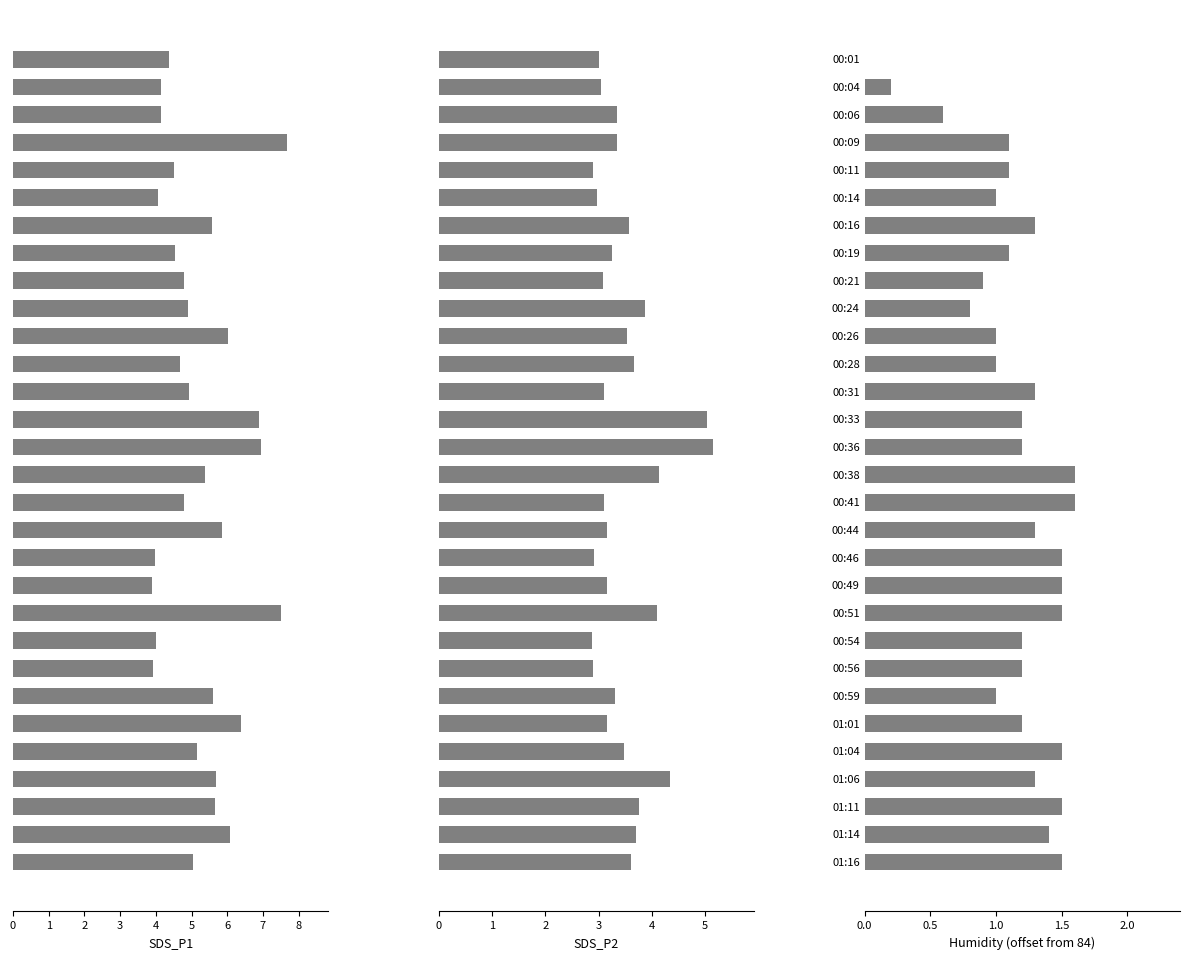

What is the highest value of the SDS_P1 series?

7.7